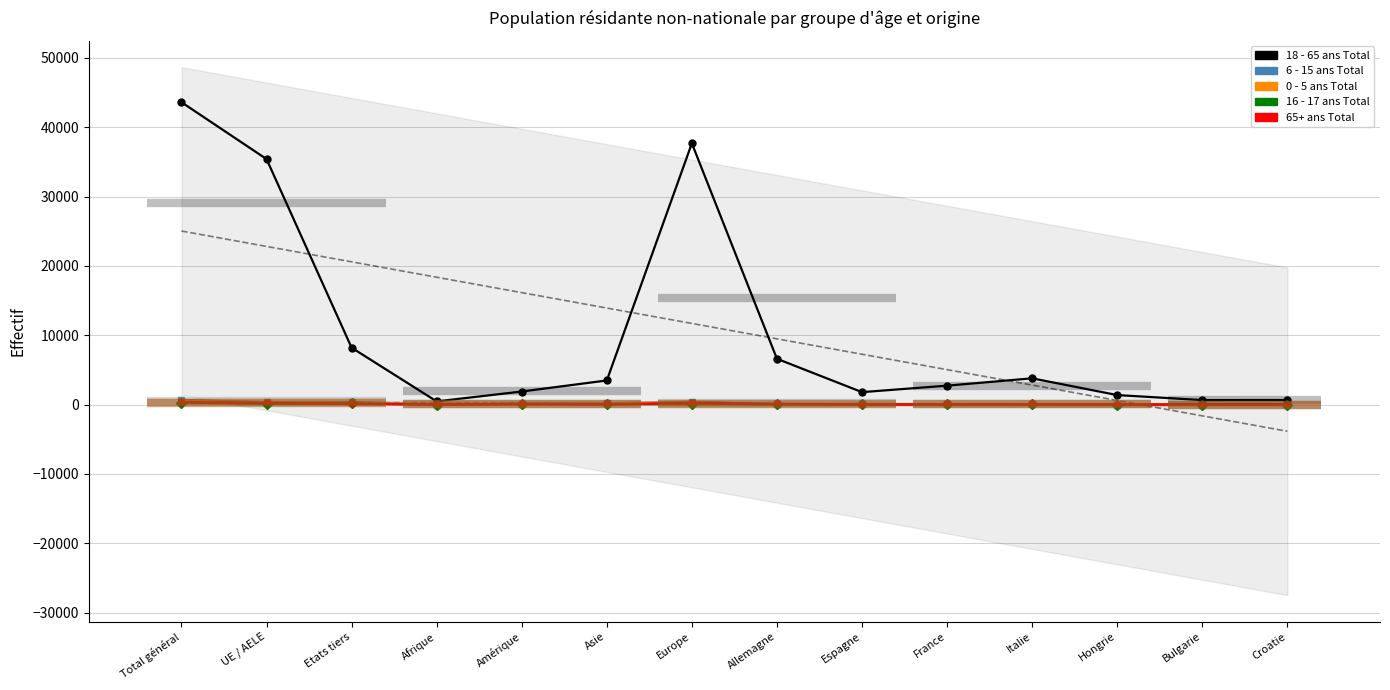

At how many categories does at least one series exceed 24655?

3